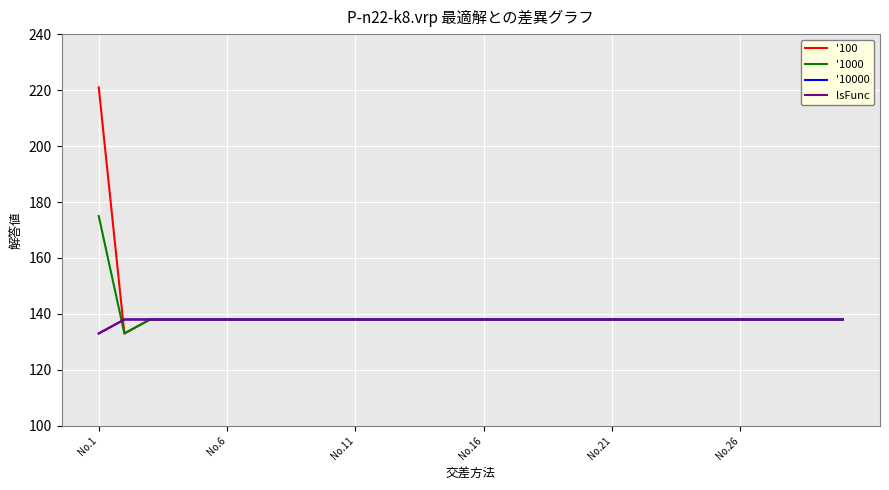

How many lines are shown in the chart?

4